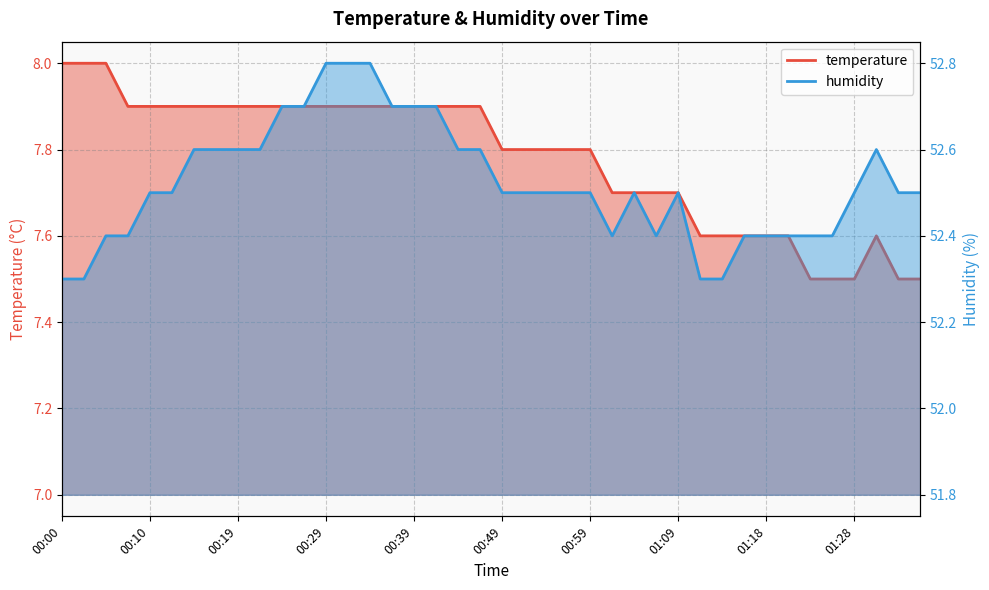

What is the sum of the humidity values at 00:54 and 01:16?

104.9